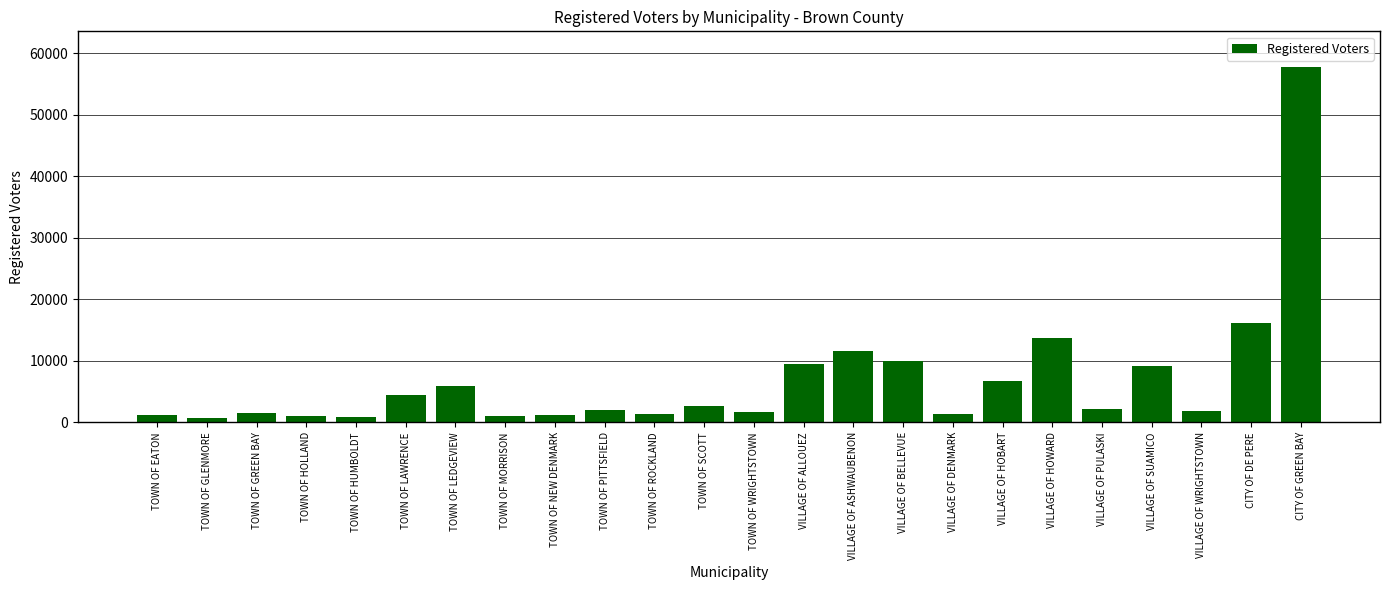

Count the number of categories in the chart.

24